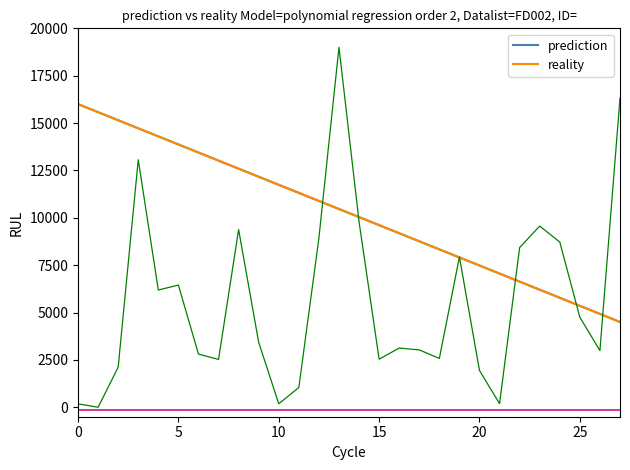

Is it true that reality equals 6203.7 at 23?

True